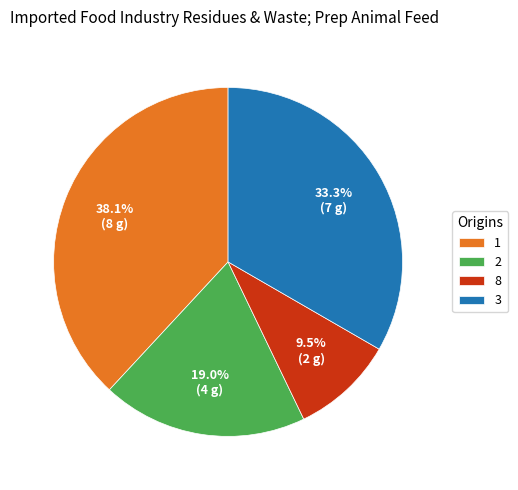

To the nearest percent, what portion does 1 represent?

38%